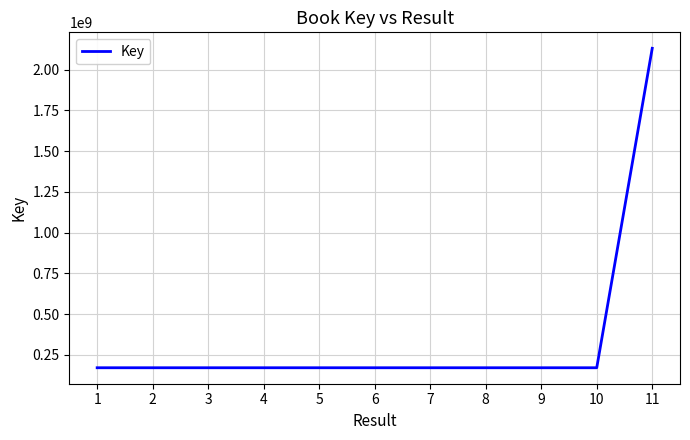

Is it true that the value at 2 is 83148507?

False